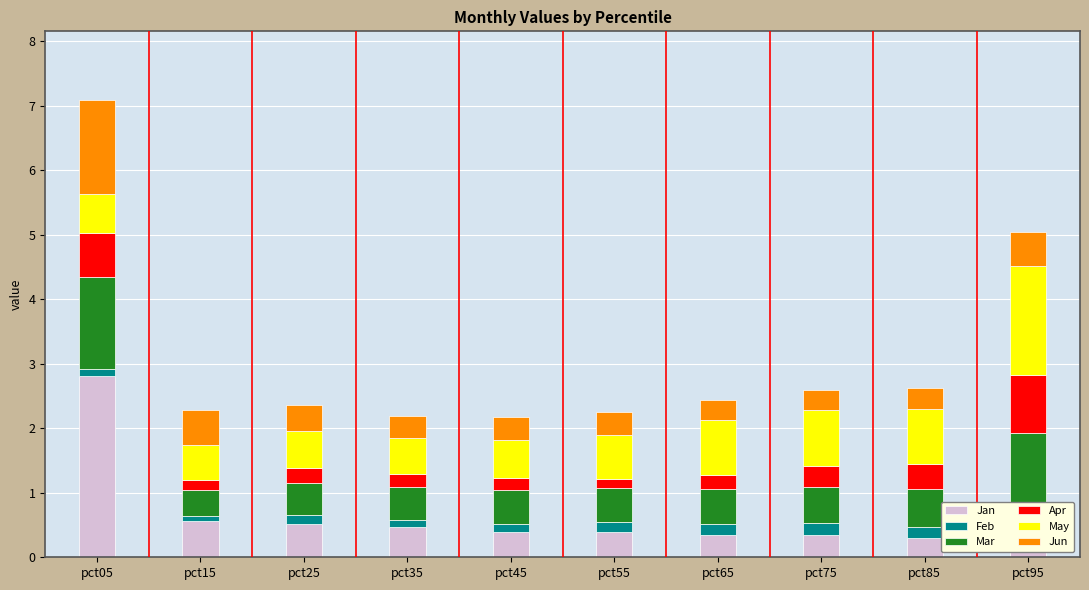

What is the total value across all series at pct95?

5.0